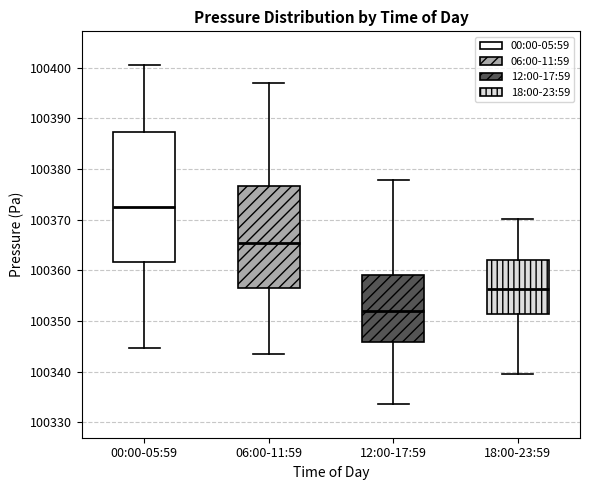

Reading left to right, transcribe this box plot: for each box, give where its median line is, the range the box spans, and where its two whiskers end, as read against the y-axis. The values are not printed on the chart, so give them approximately, as read against the axis.

00:00-05:59: median 100373, box 100362 to 100387, whiskers 100345 to 100401
06:00-11:59: median 100365, box 100356 to 100377, whiskers 100343 to 100397
12:00-17:59: median 100352, box 100346 to 100359, whiskers 100334 to 100378
18:00-23:59: median 100356, box 100351 to 100362, whiskers 100339 to 100370